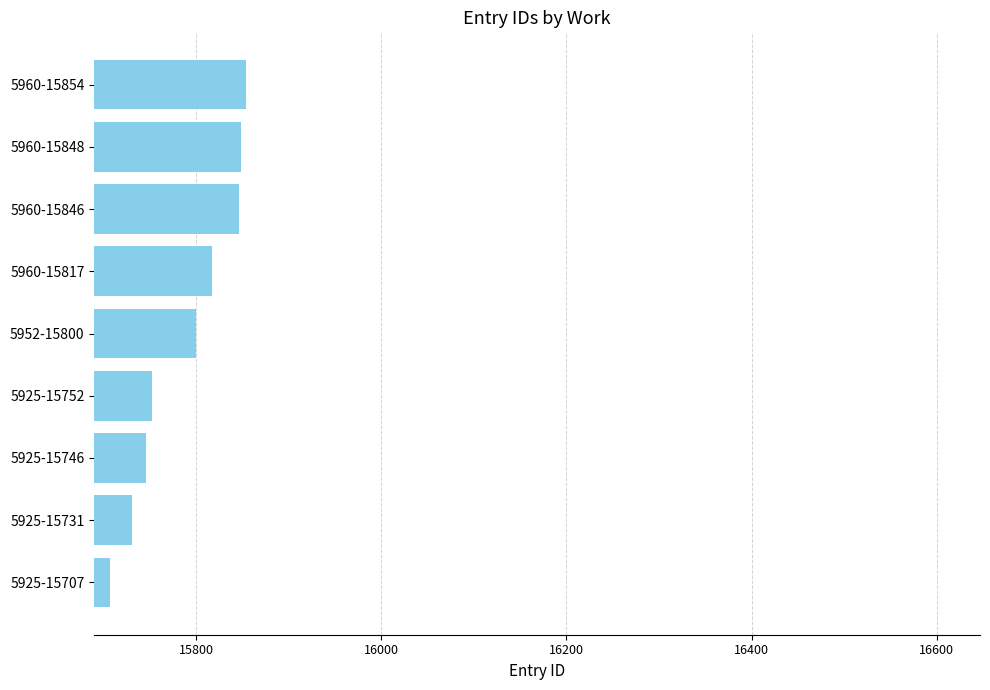

What is the sum of all values?

142101